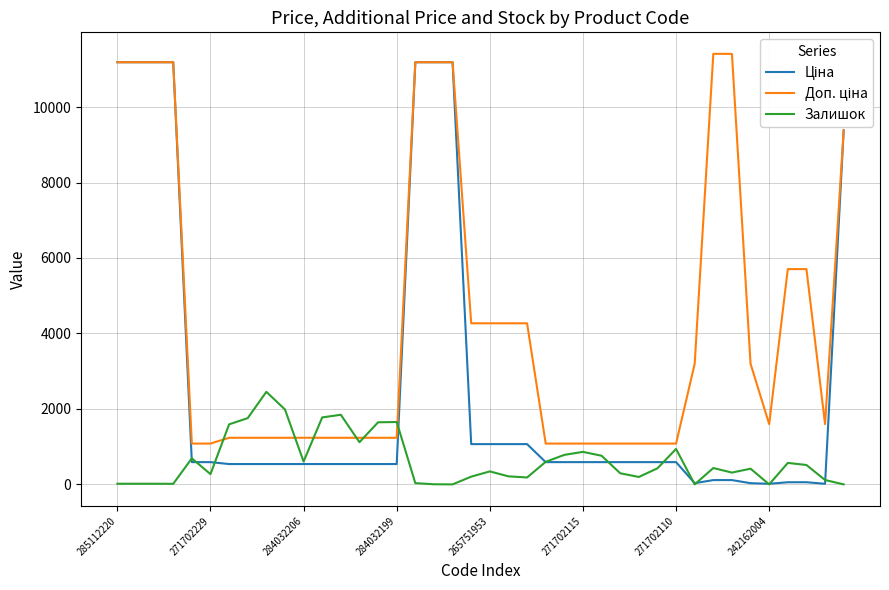

What is the maximum value shown in the chart?

11410.0